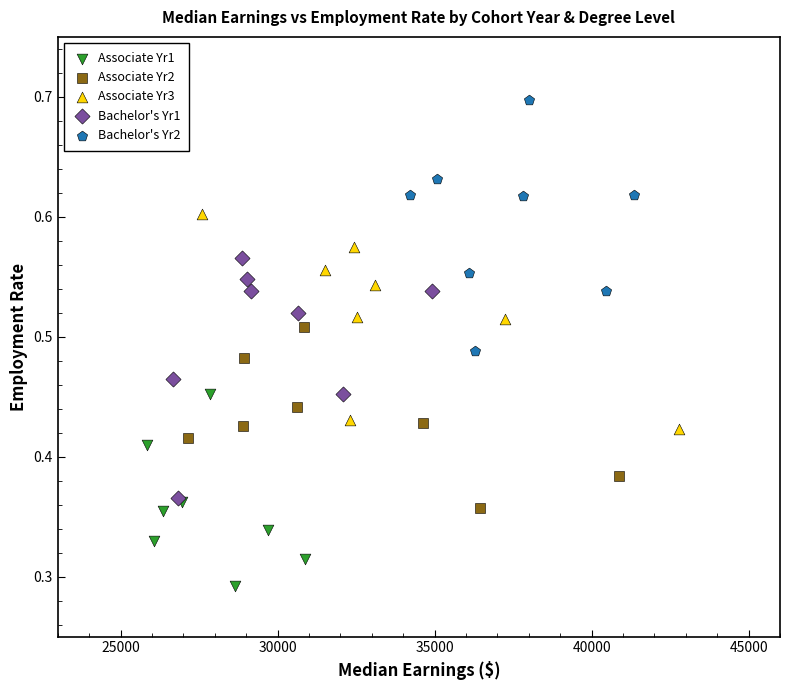

Which series contains the lowest Y value?

Associate Yr1